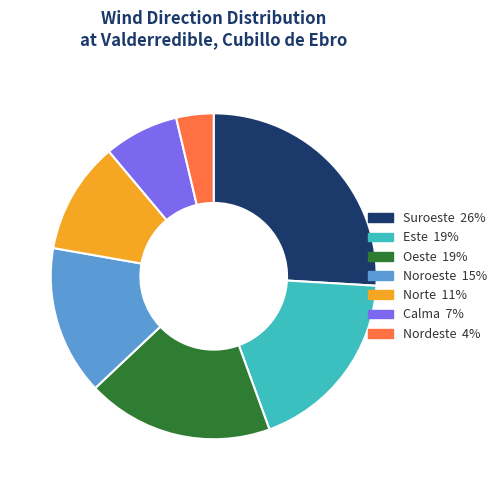

Is there any slice that represents more than half of the pie?

No